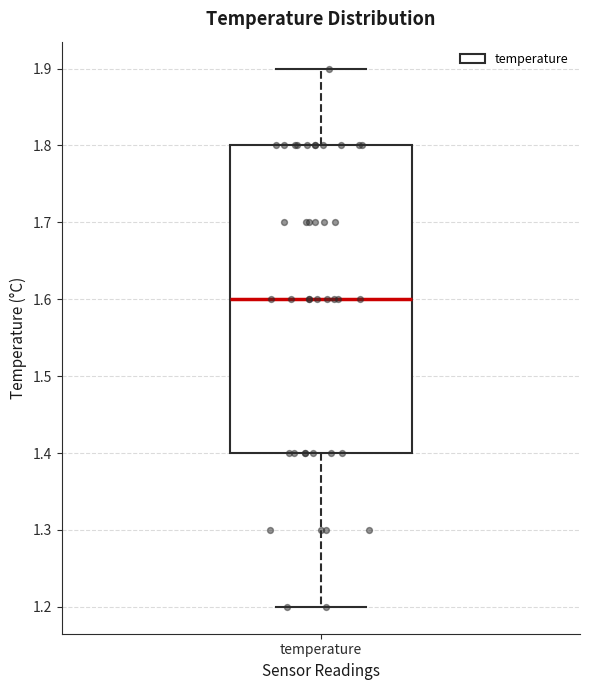

Read this box plot against the y-axis: the position of the median line, the range covered by the box, and the ends of both whiskers. The values are not printed on the chart, so give them approximately, as read against the axis.

median 1.6, box 1.4 to 1.8, whiskers 1.2 to 1.9